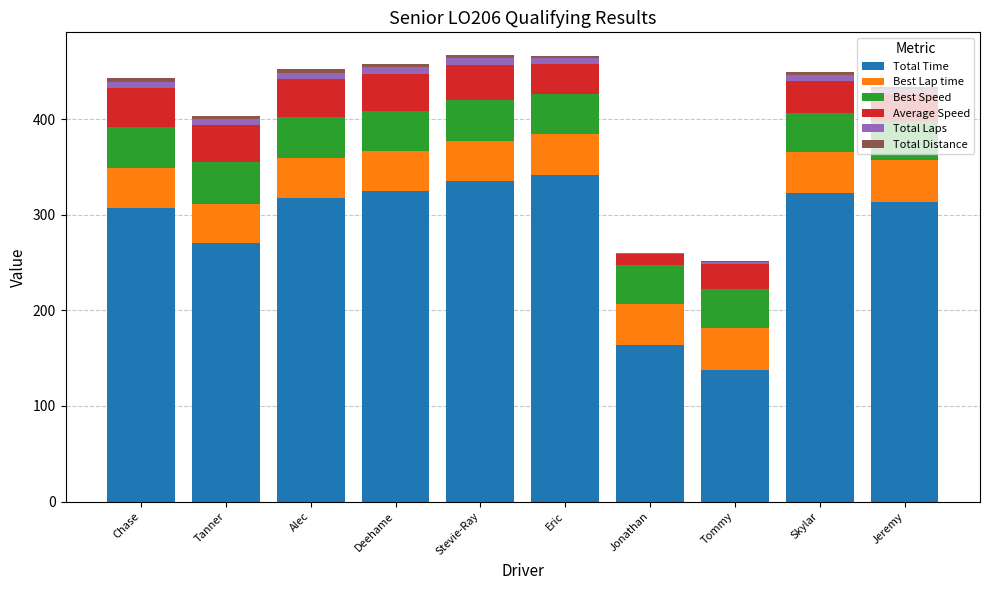

The Total Time series shows 163.5 at Jonathan. True or false?

True